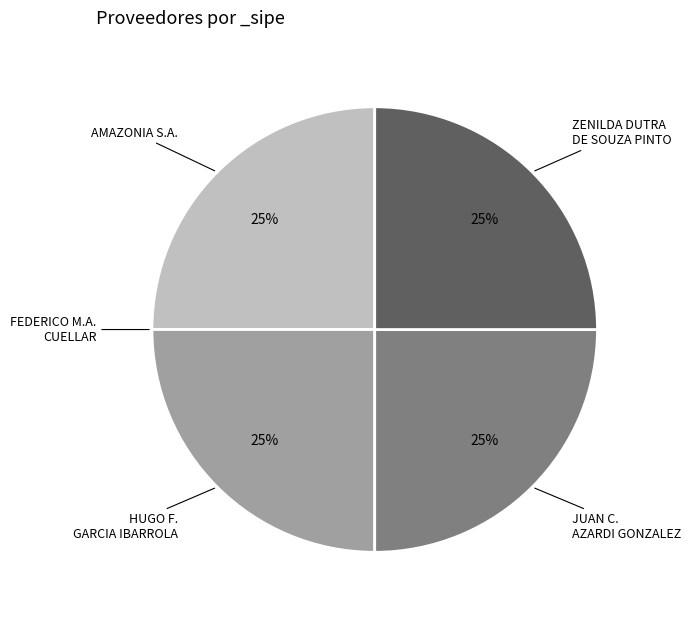

Is there any slice that represents more than half of the pie?

No